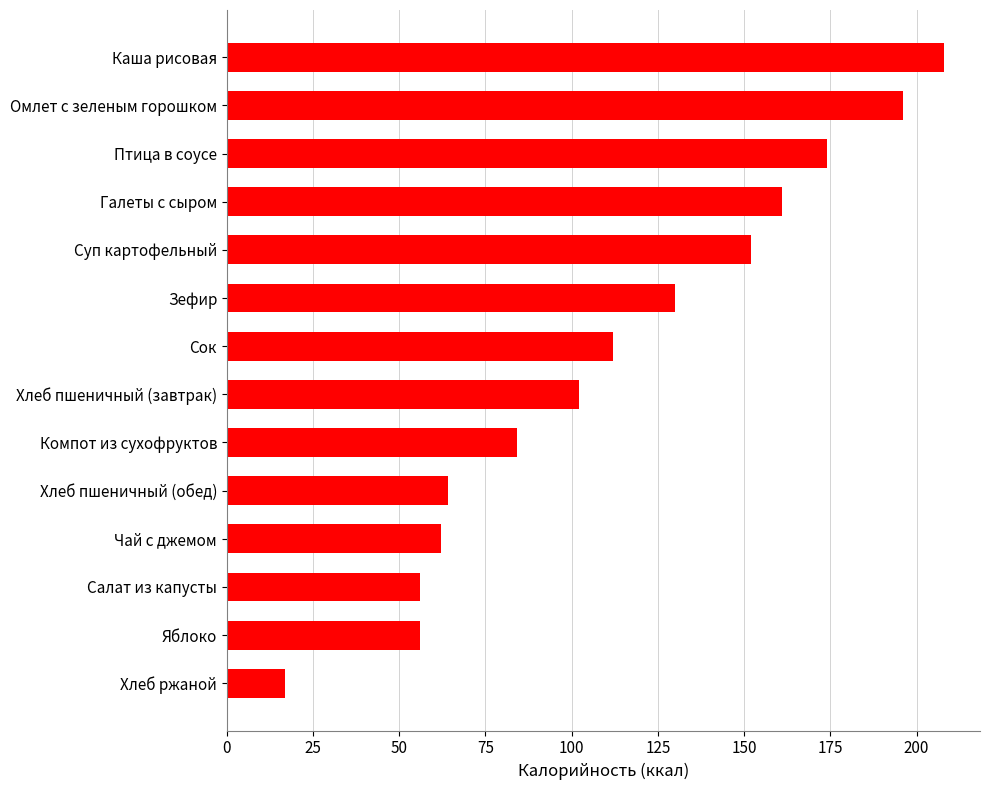

What value does the data have at Хлеб пшеничный (обед), to the nearest 5?

65